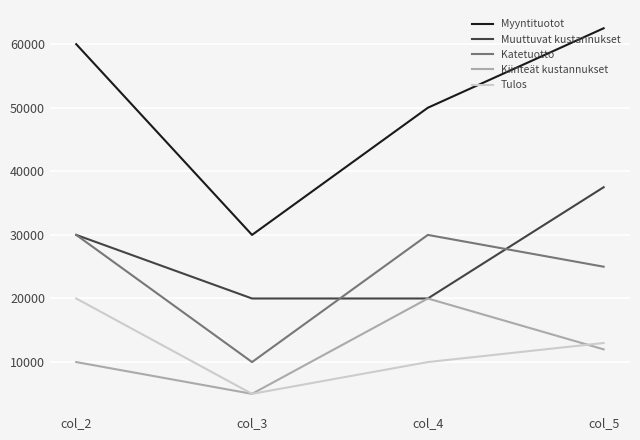

The Muuttuvat kustannukset series shows 20000 at col_4. True or false?

True